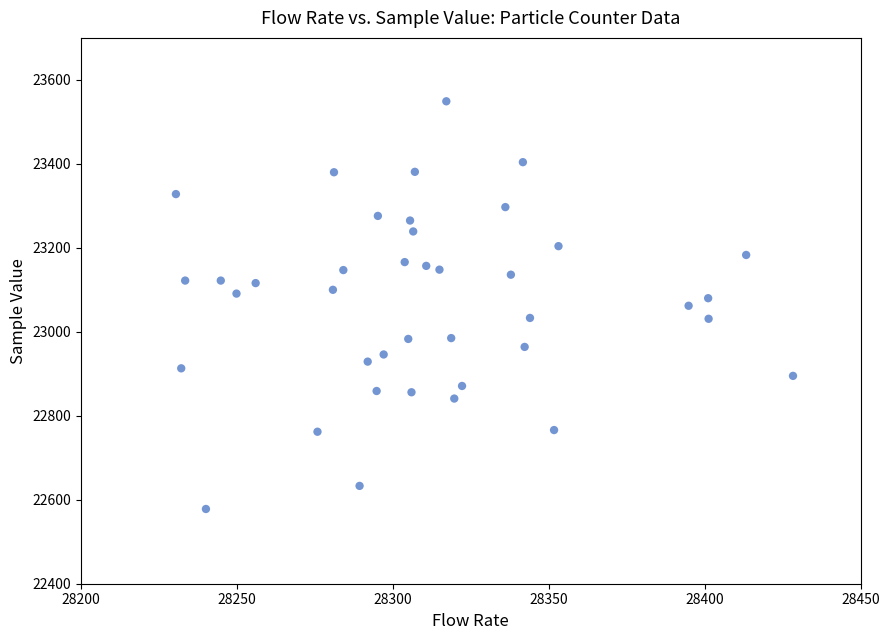

What is the range of Y values (max minus min)?

971